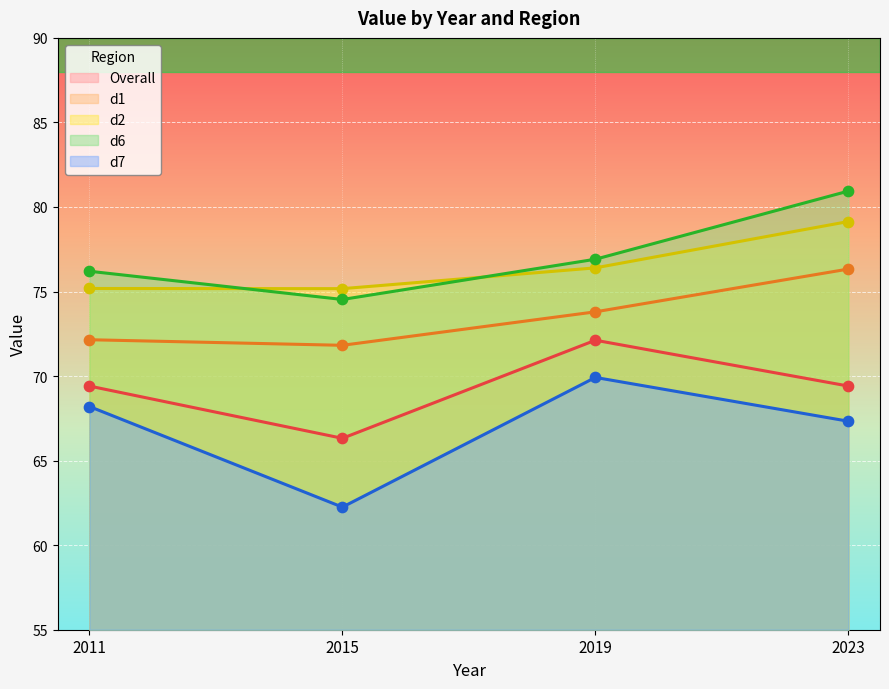

At how many categories does at least one series exceed 75?

4